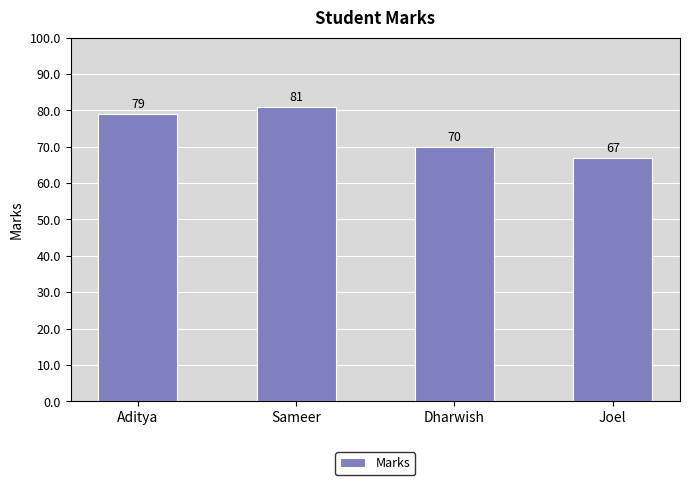

List the labels in order of value, smallest first.

Joel, Dharwish, Aditya, Sameer